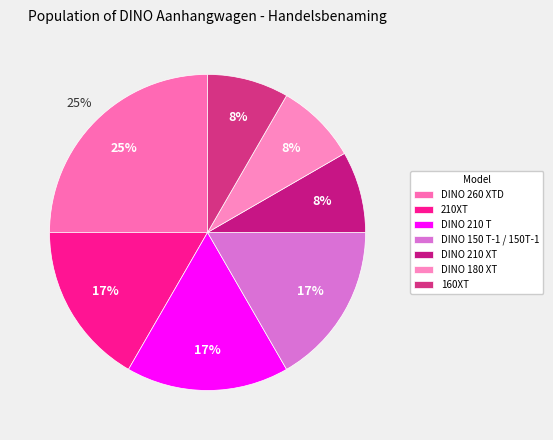

What is the total percentage of DINO 210 T and DINO 260 XTD?

41.7%